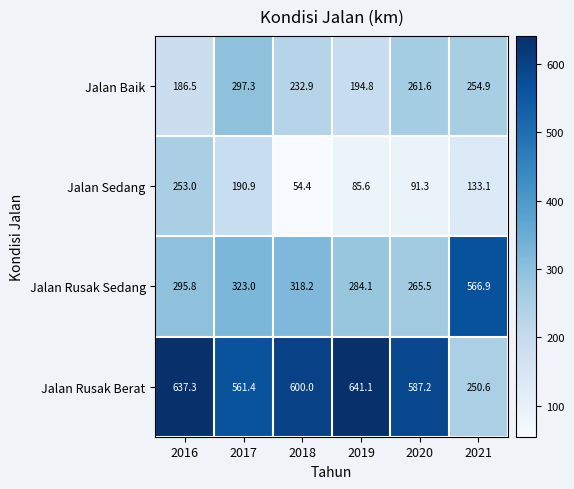

Count the number of categories in the chart.

6